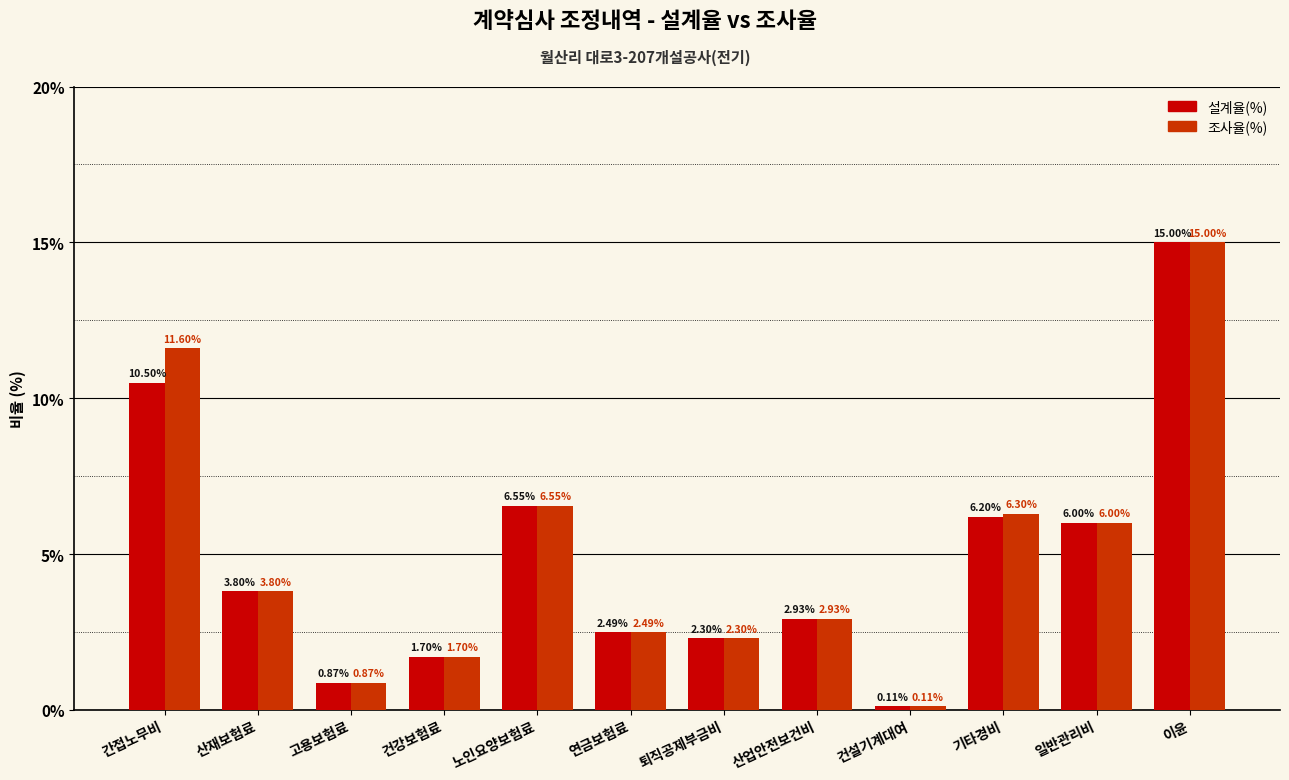

What is the label of the 11th bar from the right?

산재보험료